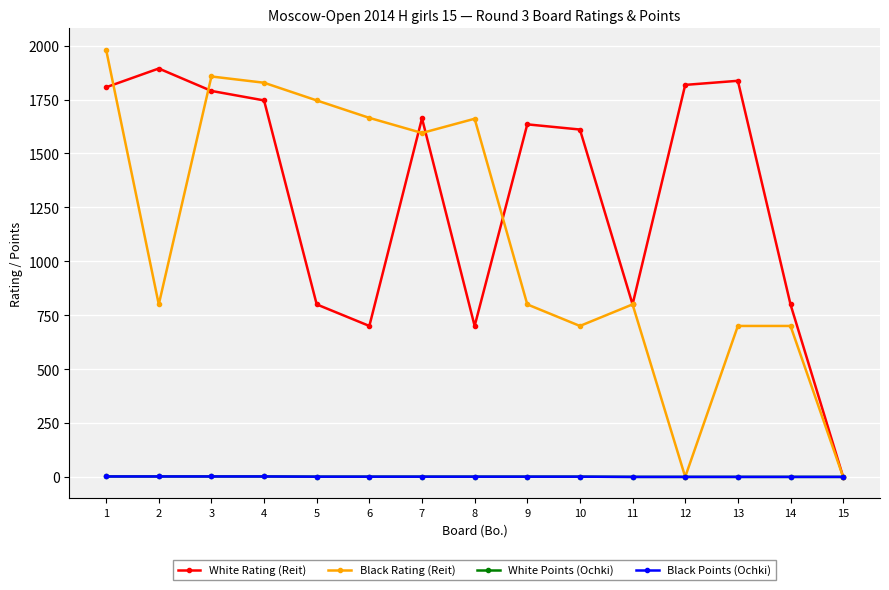

At which label does Black Rating (Reit) reach its peak?

1